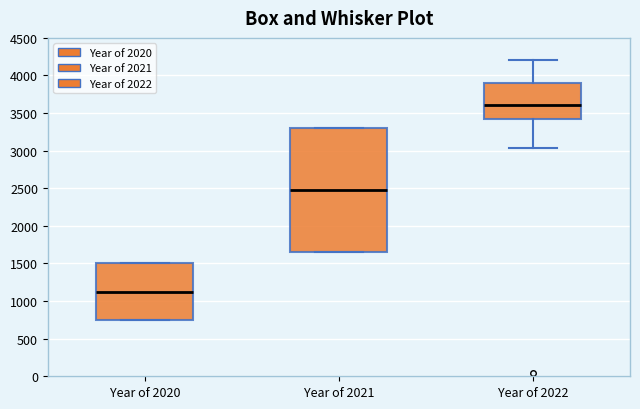

Reading left to right, read every box against the y-axis: the position of its median line, the range the box covers, and the ends of its whiskers. The values are not printed on the chart, so give them approximately, as read against the axis.

Year of 2020: median 1150, box 750 to 1500, whiskers 750 to 1500
Year of 2021: median 2500, box 1650 to 3300, whiskers 1650 to 3300
Year of 2022: median 3600, box 3400 to 3900, whiskers 3050 to 4200